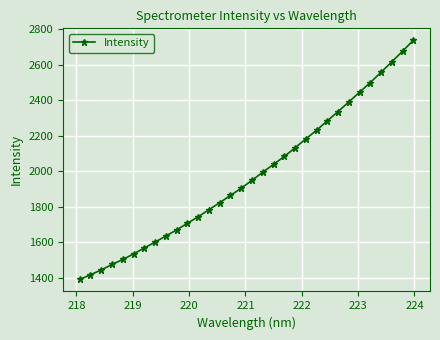

What is the difference between the maximum and minimum values?

1346.7